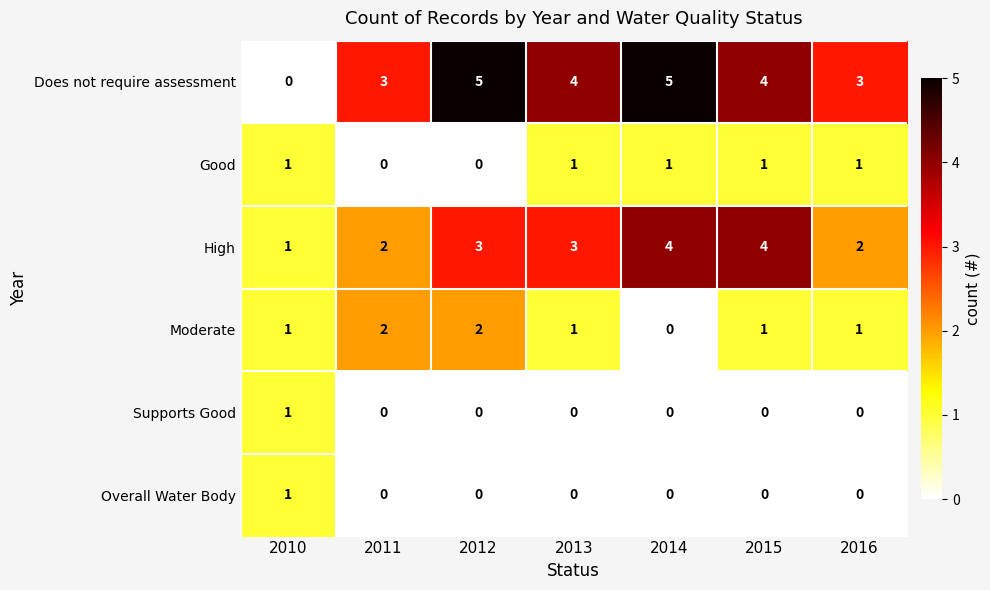

What is the difference between the highest and lowest values at 2016?

3